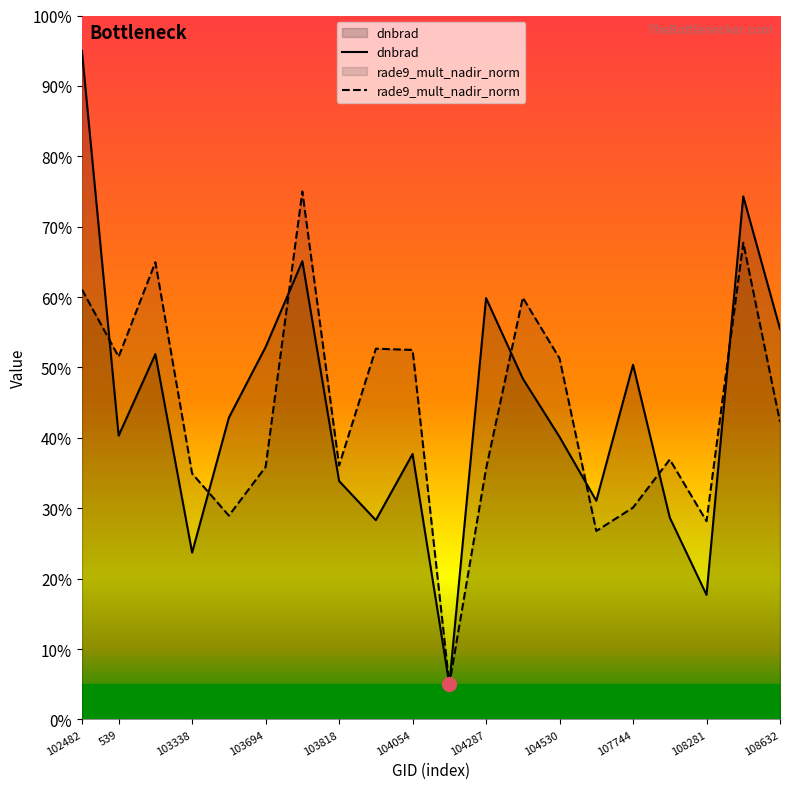

What is the value of the rade9_mult_nadir_norm point at the 7th from the left?

75.0